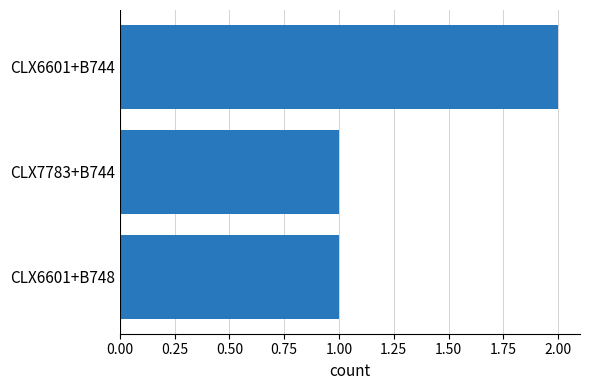

What is the ratio of the value at CLX6601+B748 to the value at CLX6601+B744?

0.5